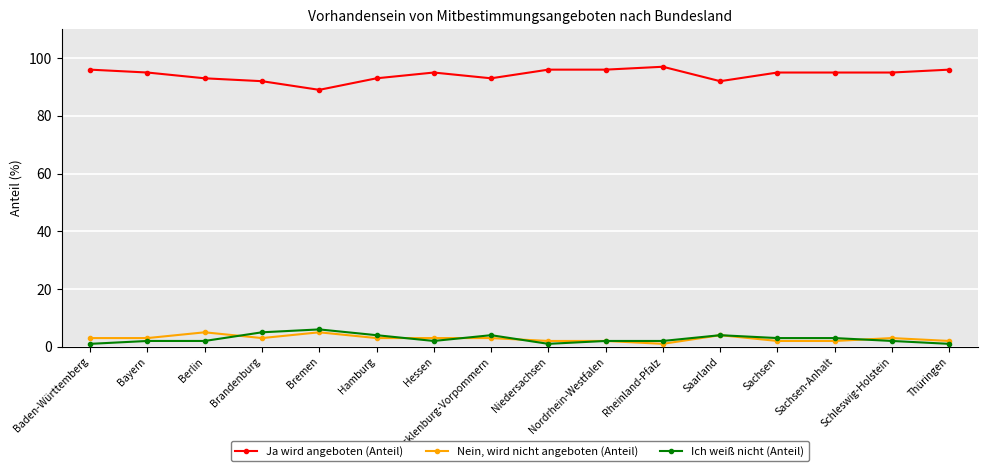

What is the minimum value shown in the chart?

1